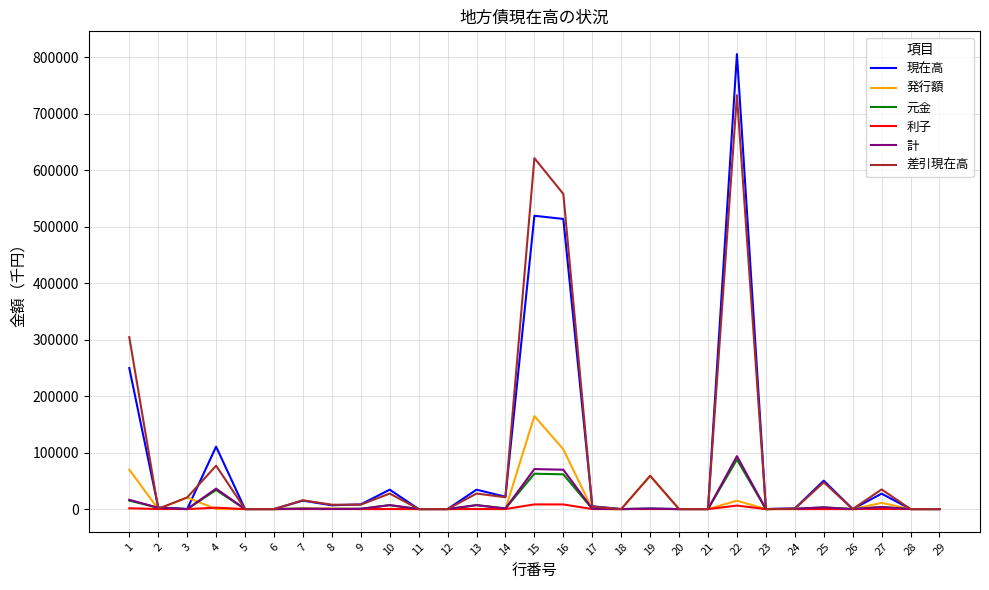

What is the maximum value for 計?

93791